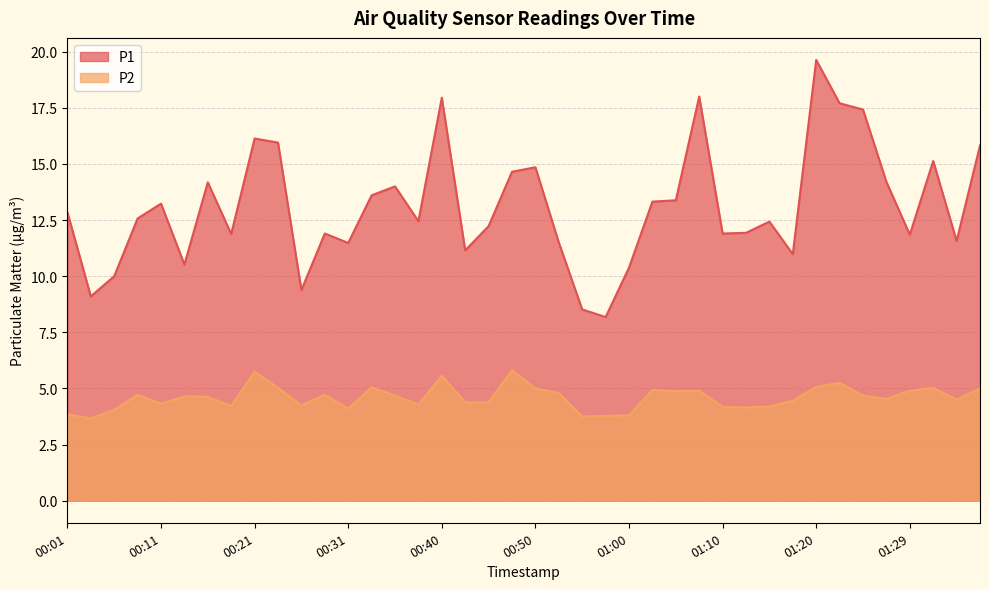

True or false: P2 and P1 cross at least once.

False